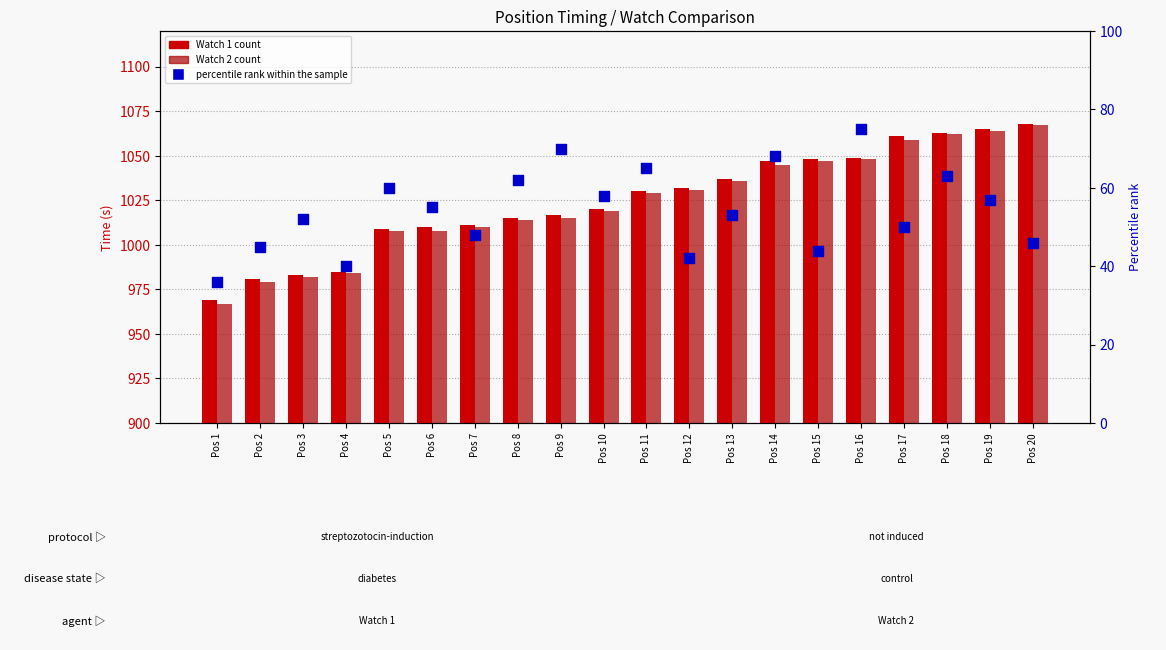

Is the value of Watch 1 (s) at Pos 19 greater than the value of percentile rank within the sample at Pos 20?

Yes